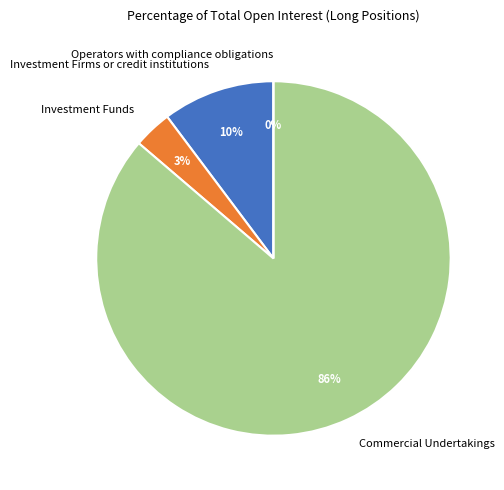

What is the largest slice in the pie chart?

Commercial Undertakings